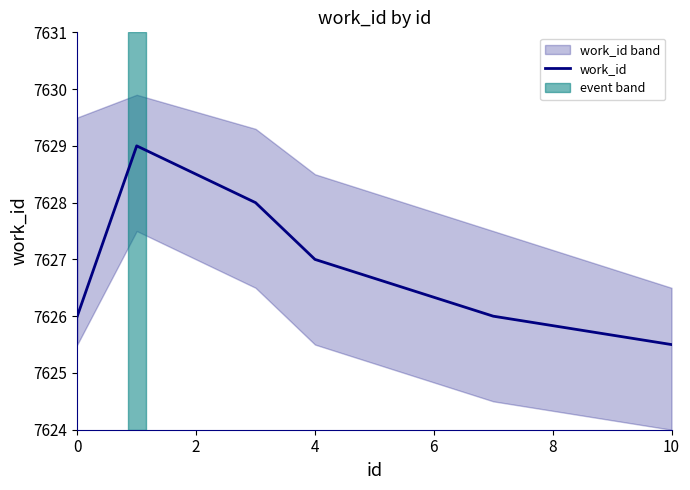

Is it true that work_id equals 7625.5 at 10?

True